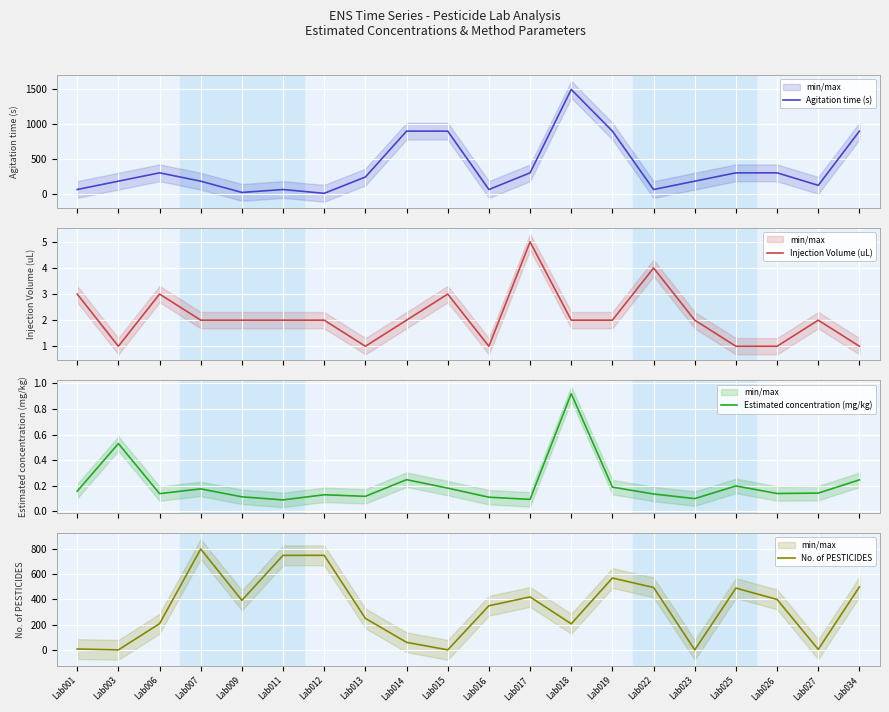

At which category does Estimated concentration (mg/kg) reach its first local valley?

Lab006